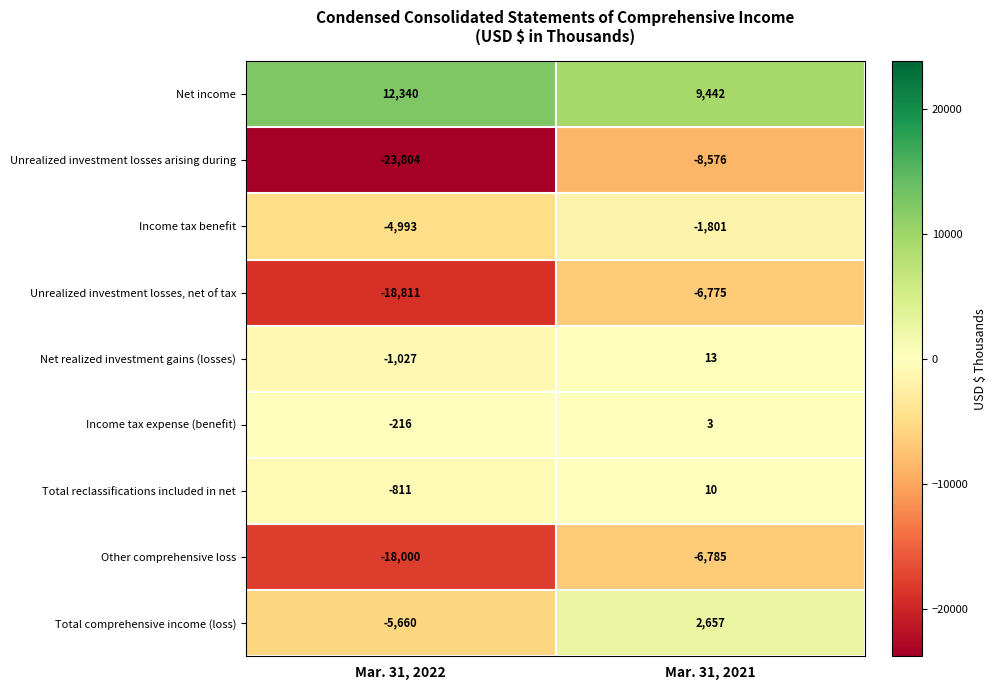

At which label is Unrealized investment losses, net of tax closest to -12793?

Mar. 31, 2022